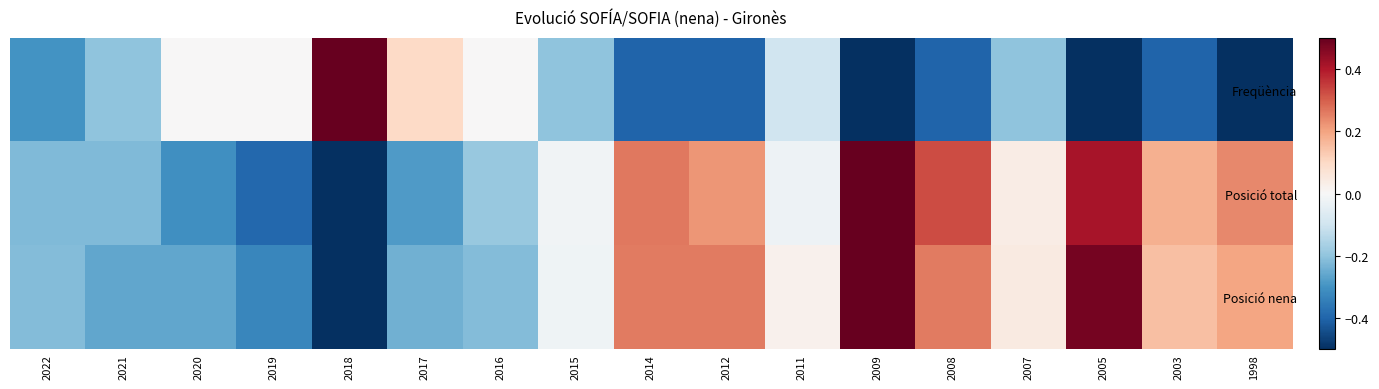

Which category has the highest value across all series?

2018